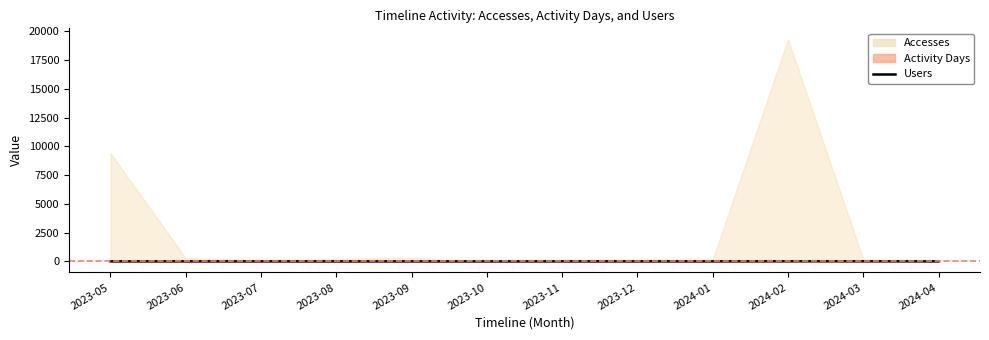

How many data points does each series have?

12